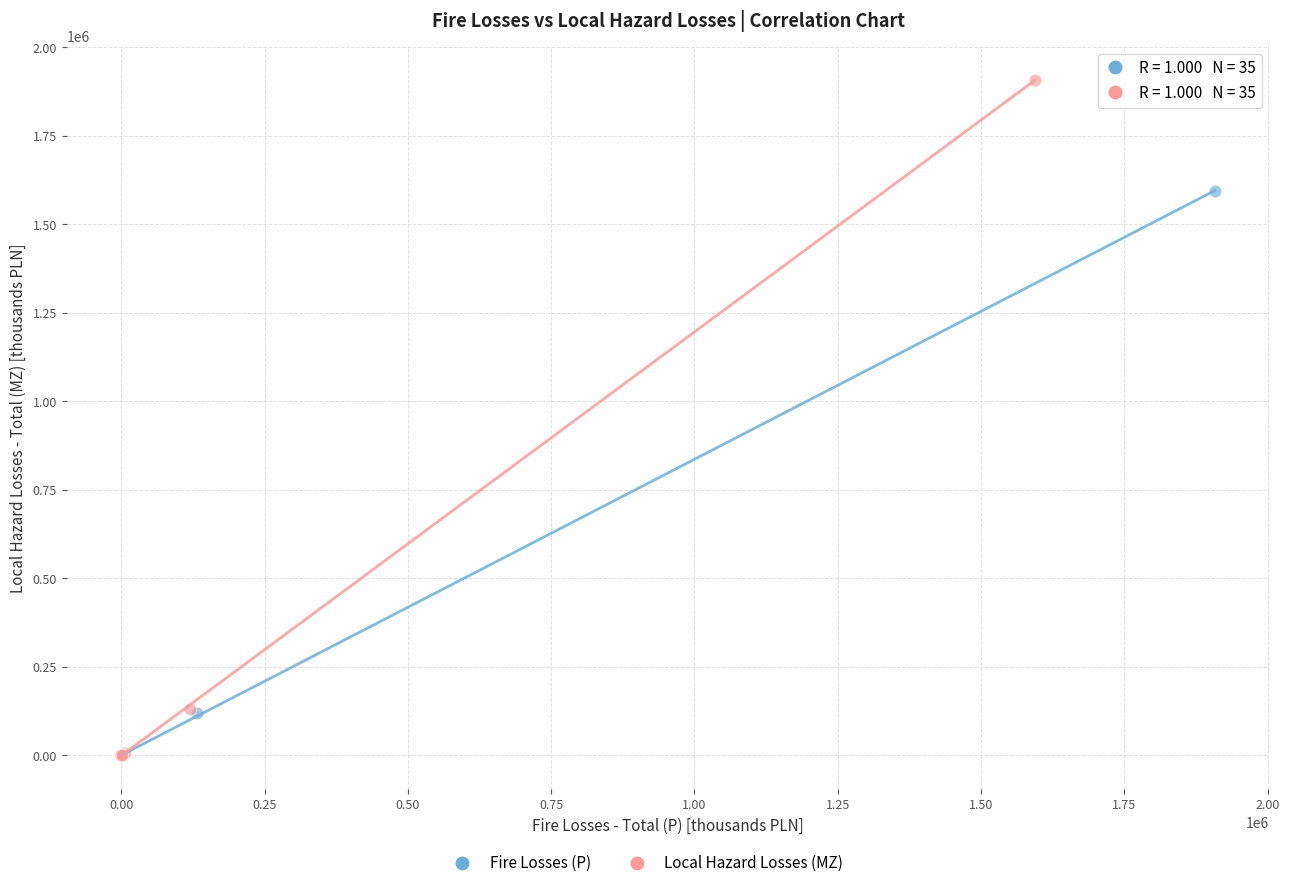

Which series contains the highest Y value?

Local Hazard Losses (MZ)